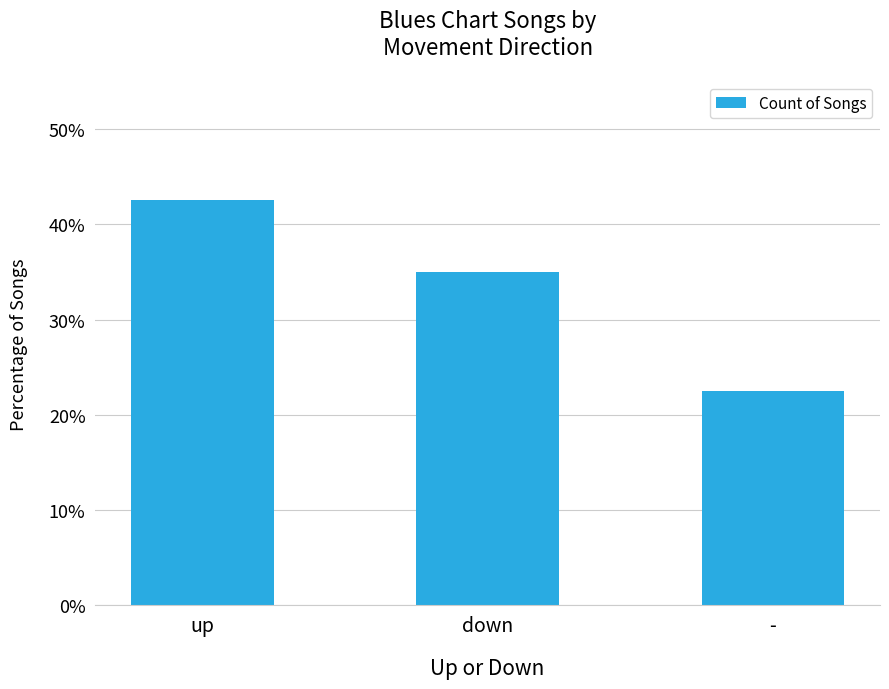

Are the bars horizontal?

No